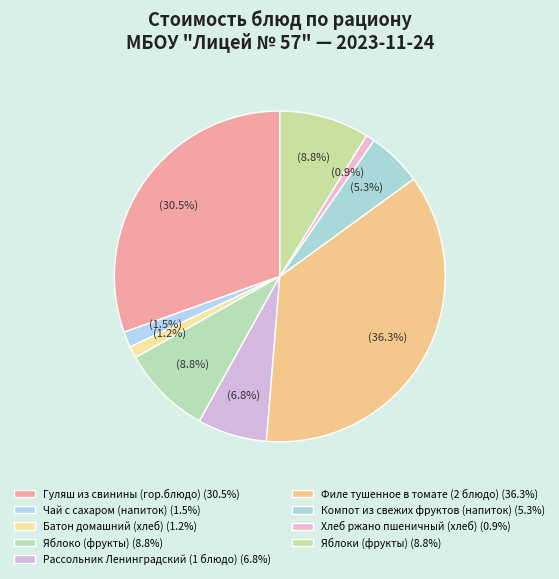

Which category has the biggest portion of the pie?

Филе тушенное в томате (2 блюдо)